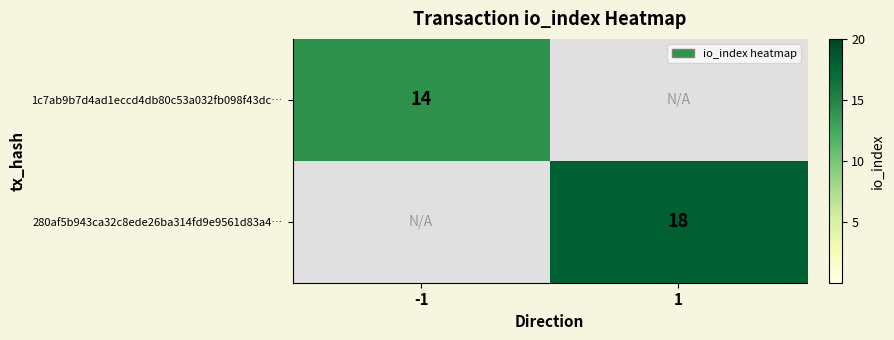

At how many categories does at least one series exceed 14?

1